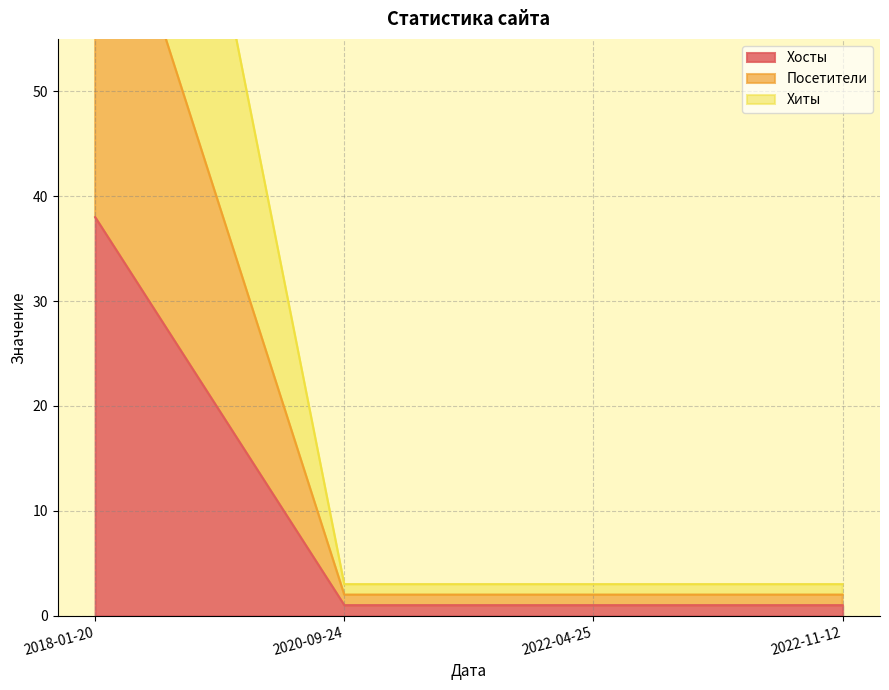

What is the highest value of the Хосты series?

38